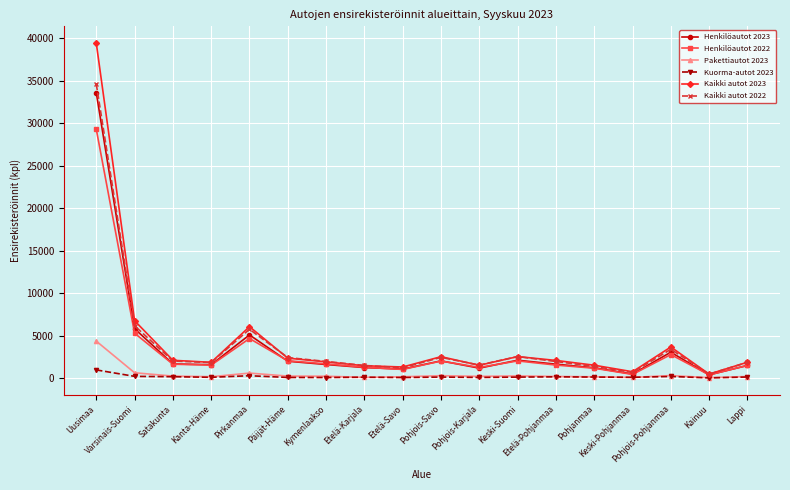

Which series has the largest range (max minus min)?

Kaikki autot 2023